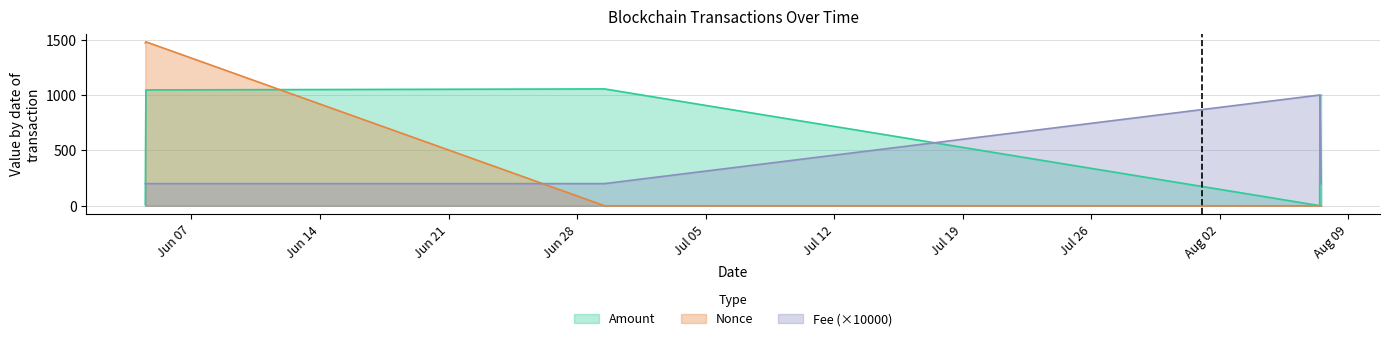

Is it true that Amount equals 996.0 at 2021-08-07 10:42:00?

True